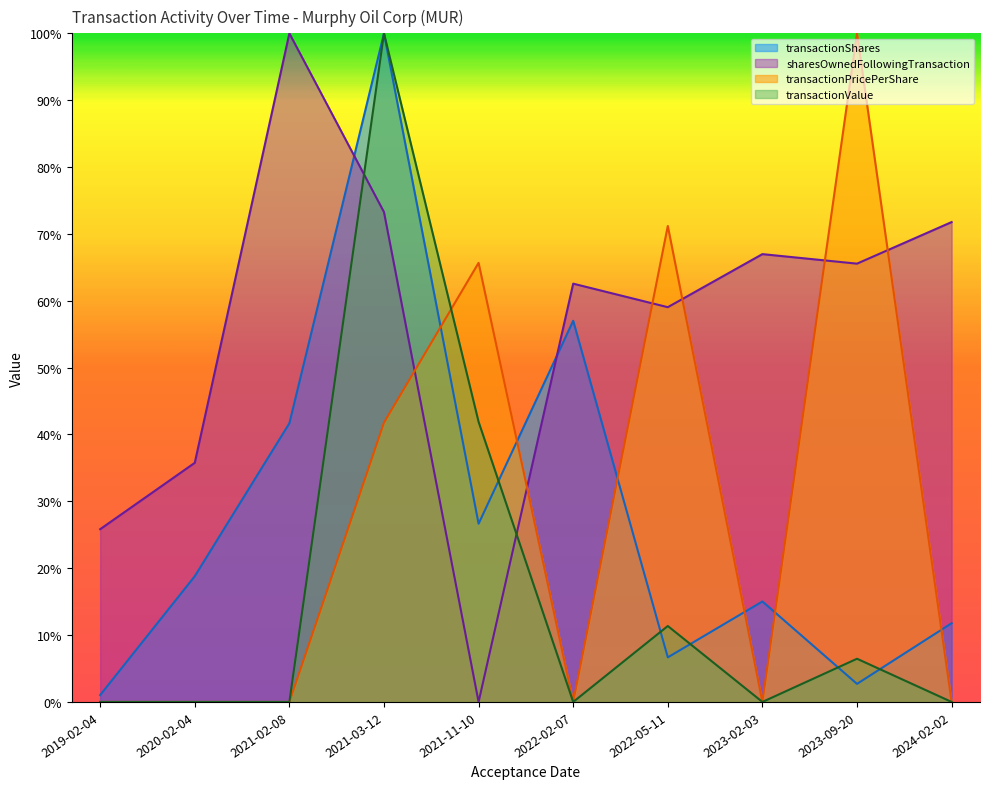

Rank the series at 2022-05-11 from lowest to highest value.

transactionShares, transactionValue, sharesOwnedFollowingTransaction, transactionPricePerShare